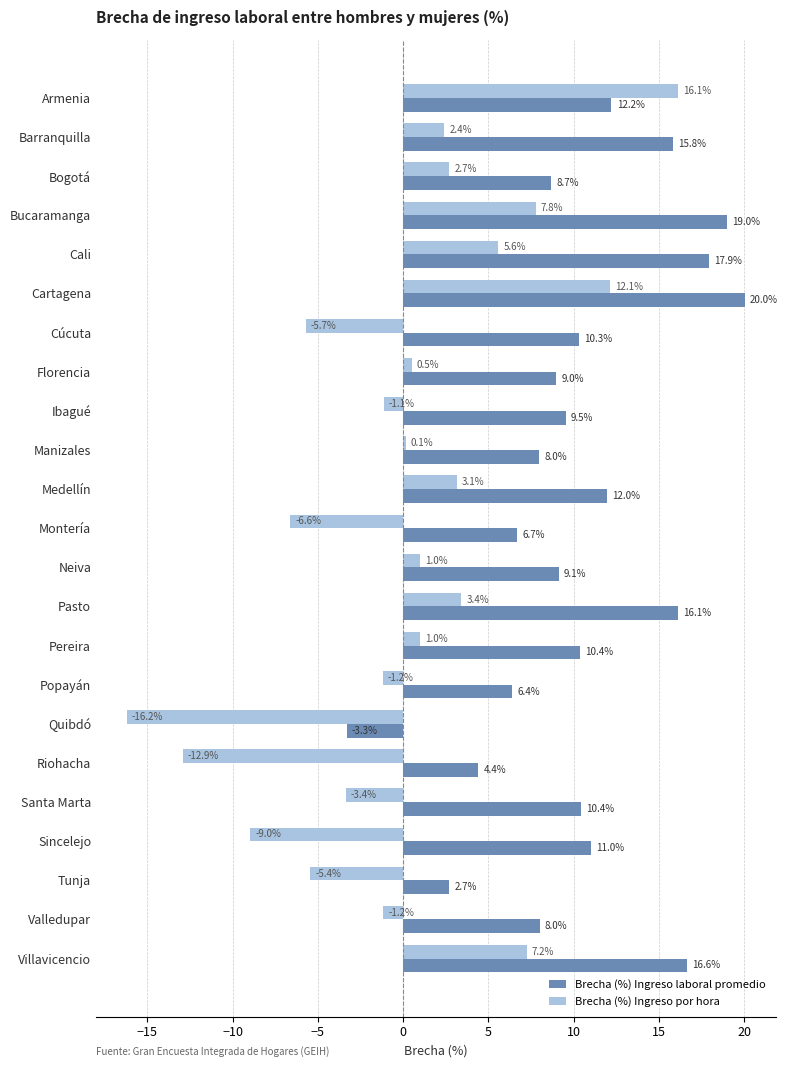

How many values in Brecha (%) Ingreso por hora are above zero?

13